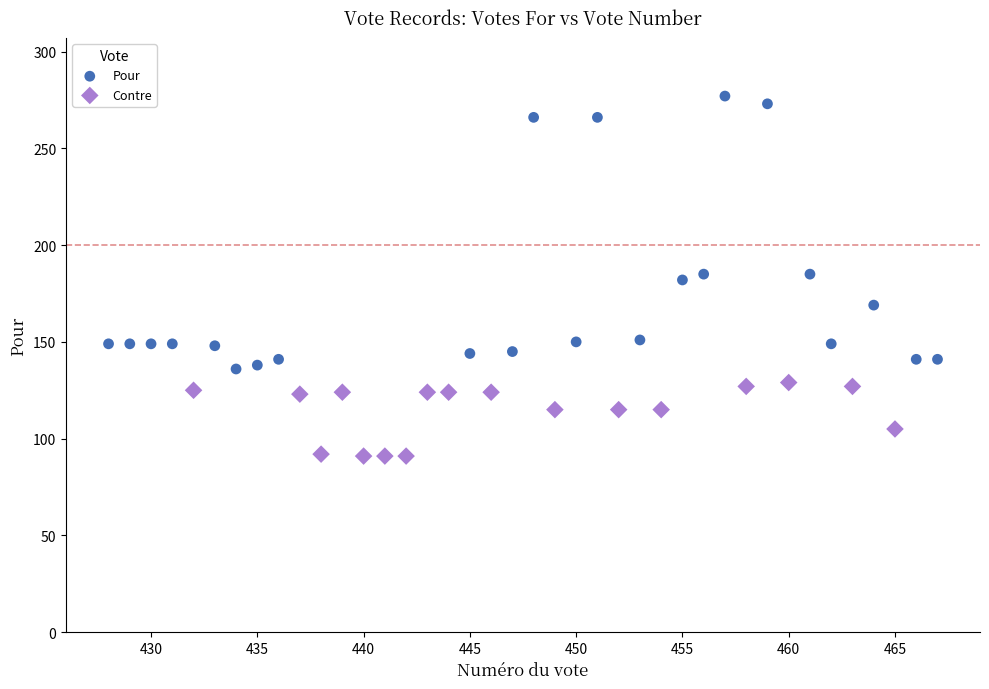

Which series contains the highest Y value?

Pour